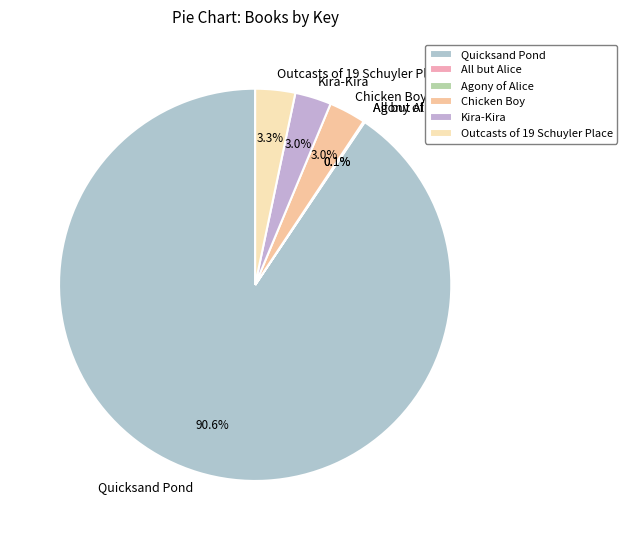

What is the ratio of the value at Kira-Kira to the value at Chicken Boy?

1.0